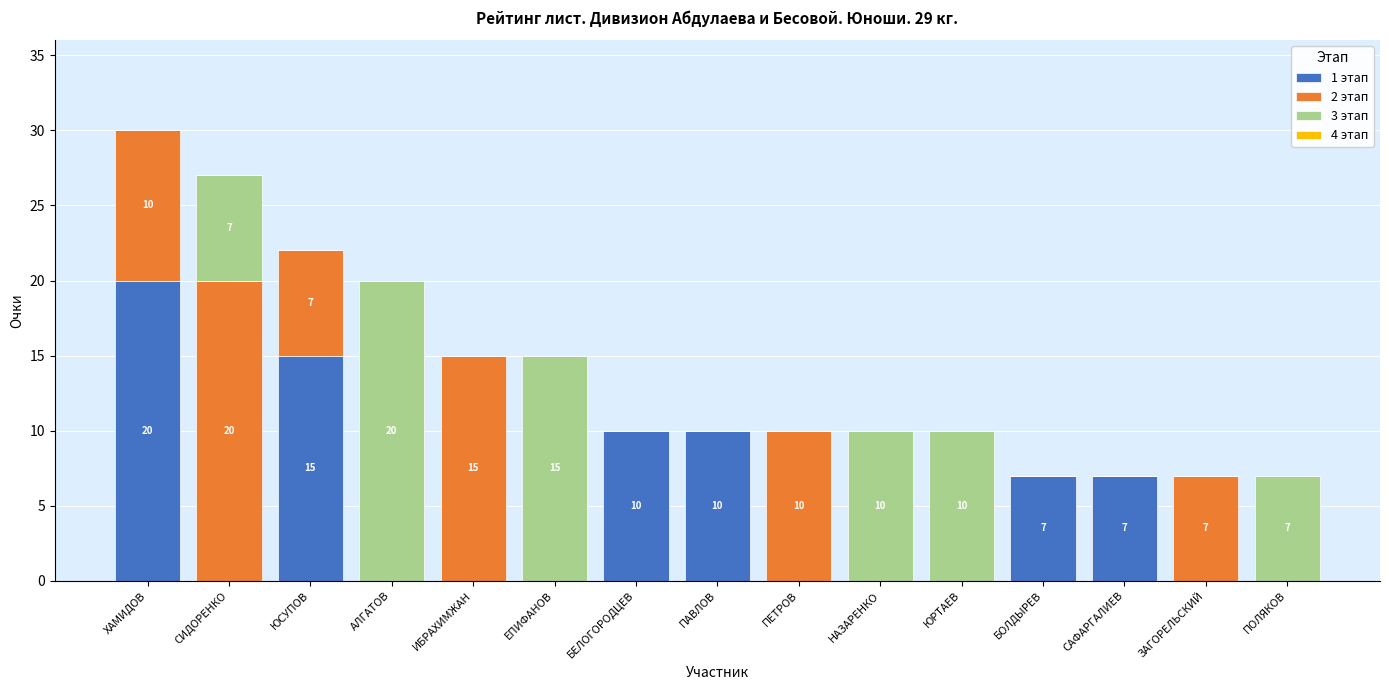

What value does the 1 этап series have at БОЛДЫРЕВ, to the nearest 5?

5